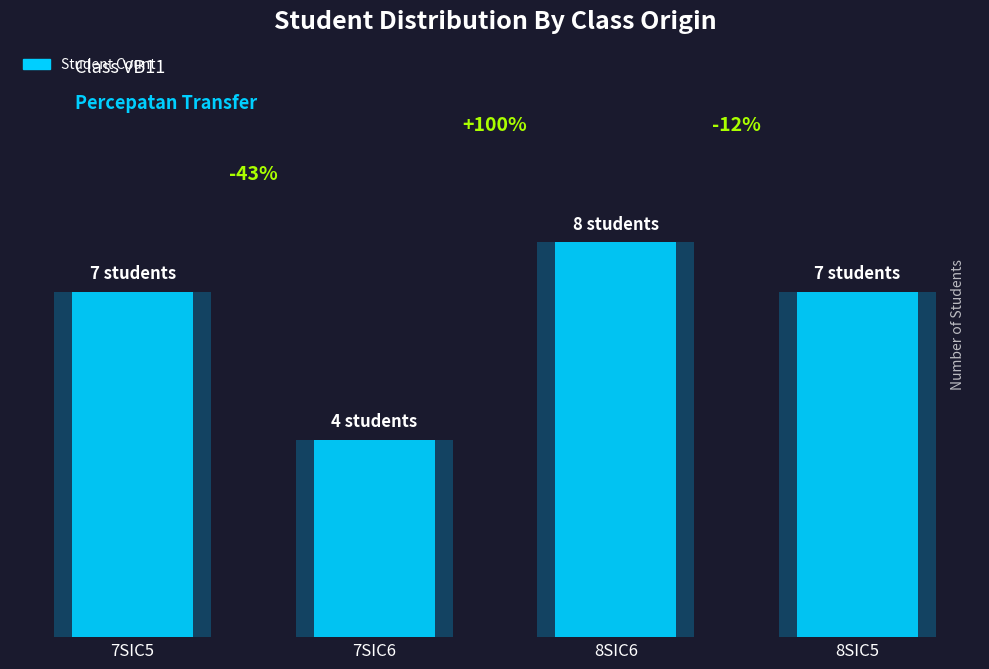

At which category does the chart reach its minimum across all series?

7SIC6